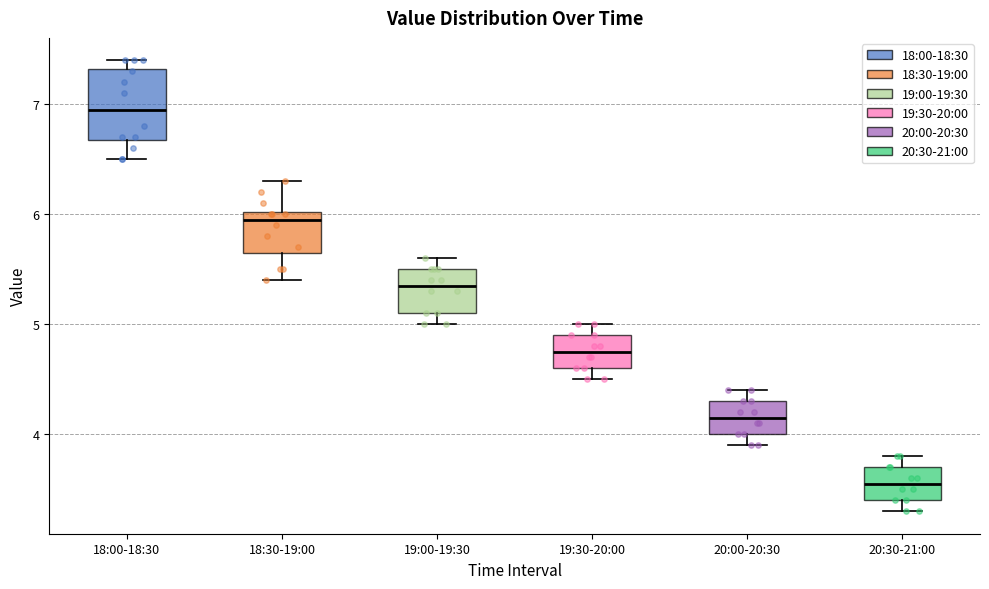

Which box is the tallest, from its lower edge to its upper edge?

18:00-18:30